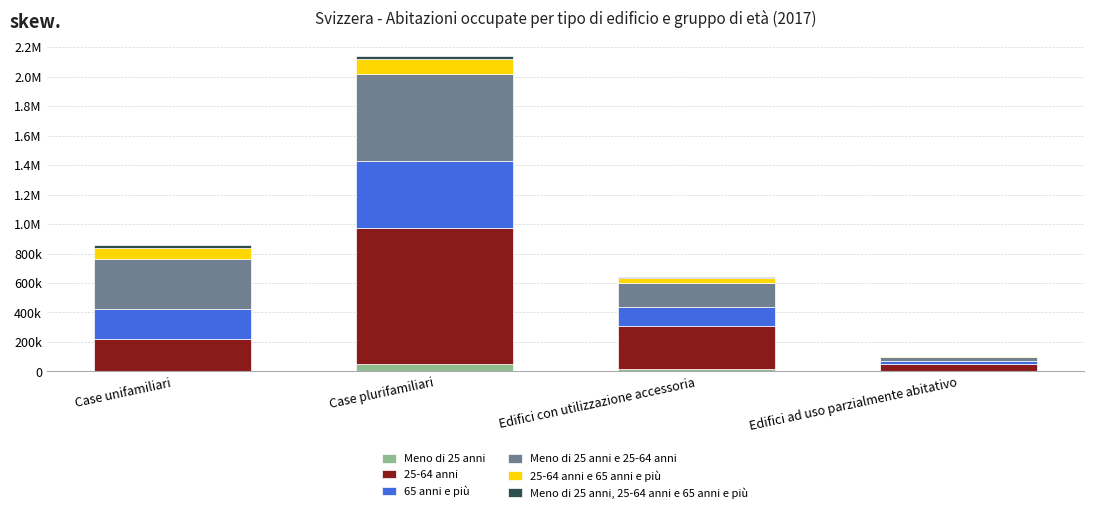

Are the bars grouped side by side (vs. stacked)?

No